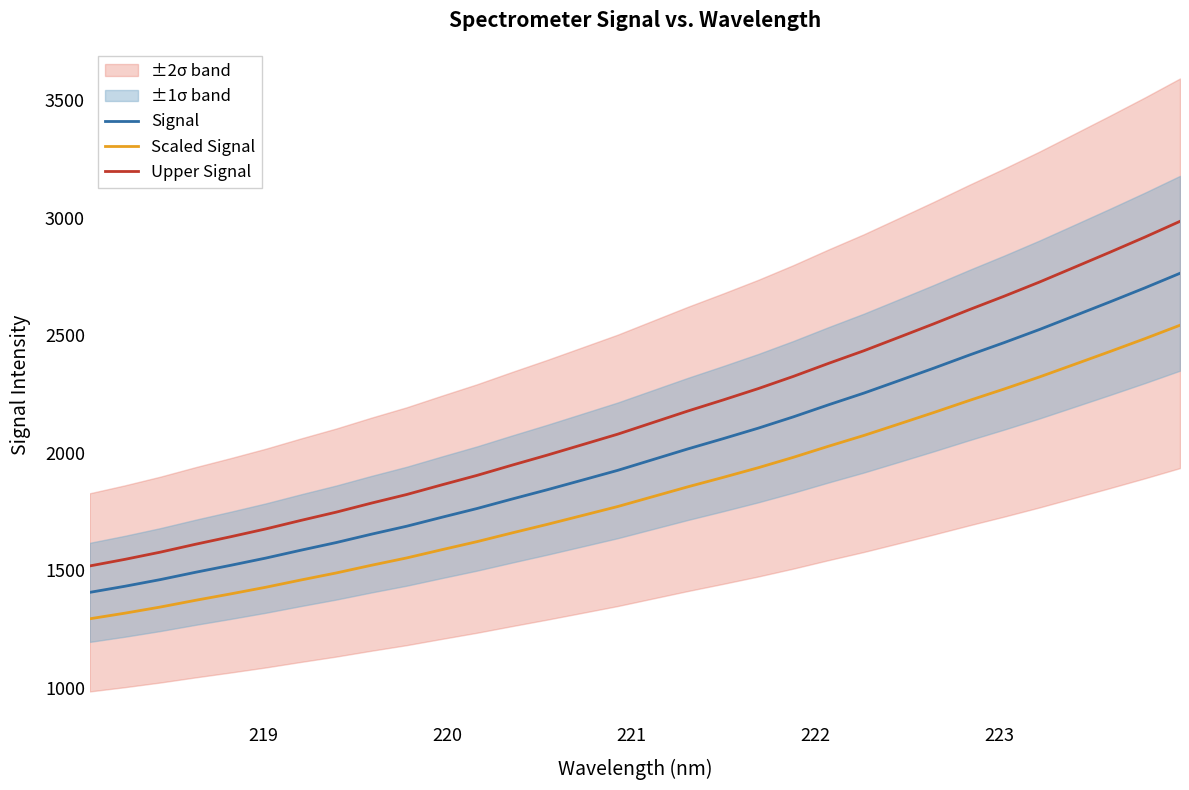

True or false: Upper Signal and Scaled Signal cross at least once.

False